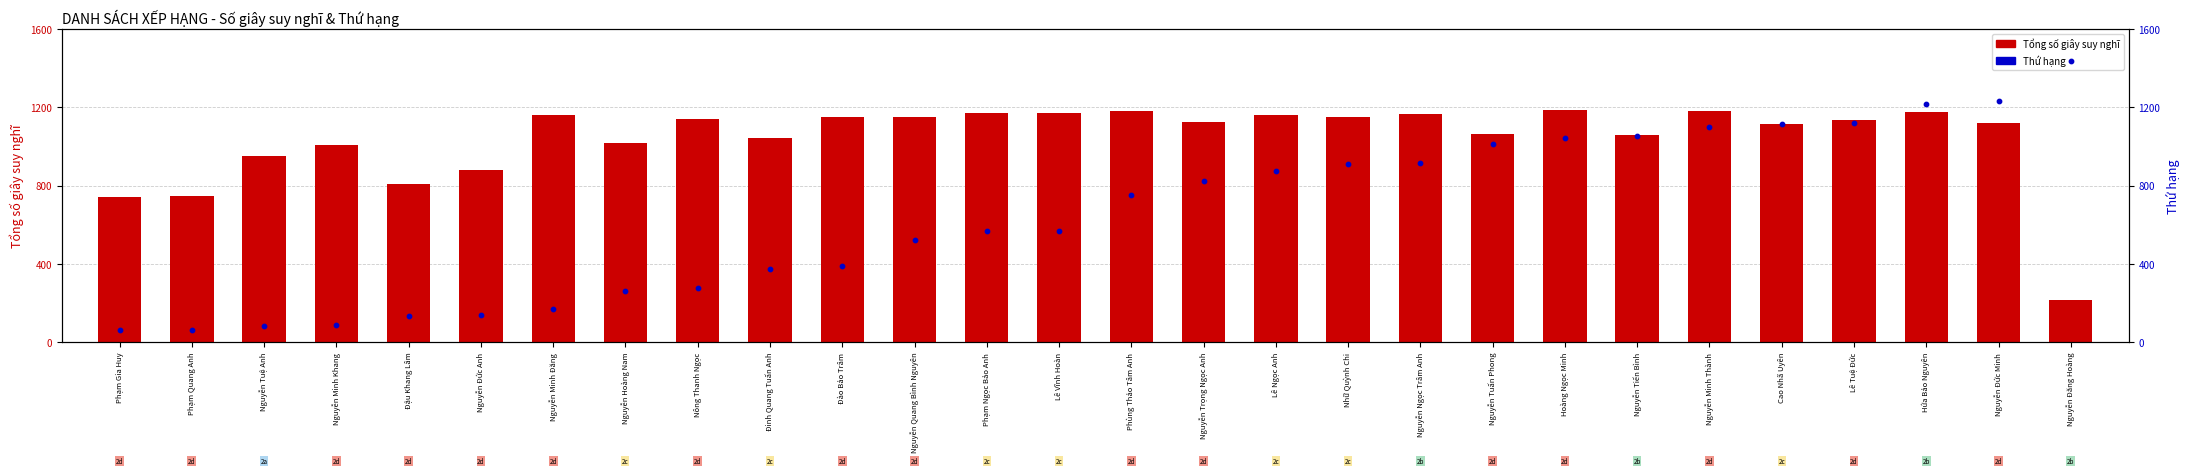

What is the total value across all series at Nguyễn Ngọc Trâm Anh?

2082